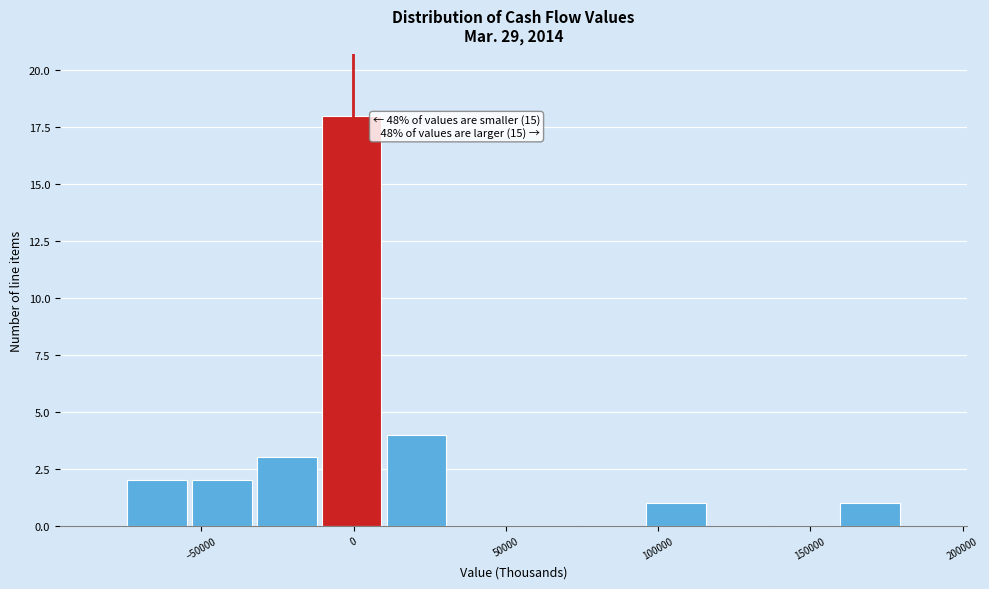

Which range on the x-axis has the tallest bar?

-10000 to 10000